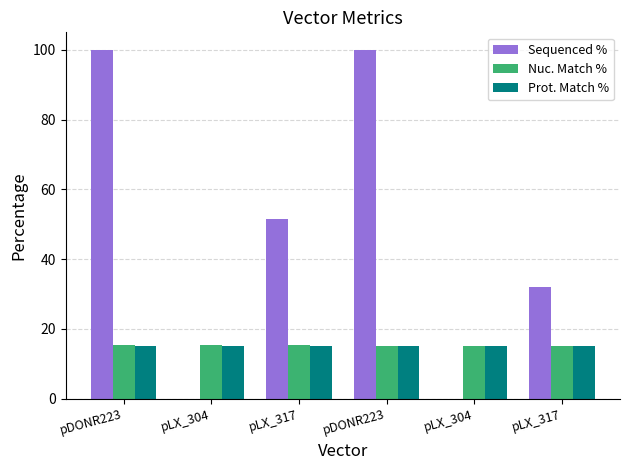

How many groups of bars are there?

6